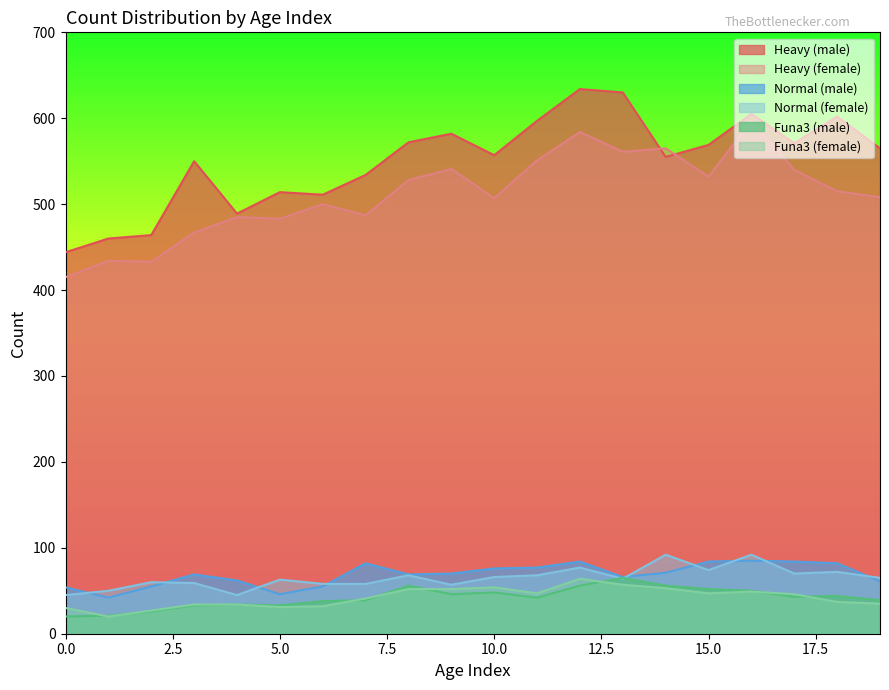

At how many categories does at least one series exceed 43?

20